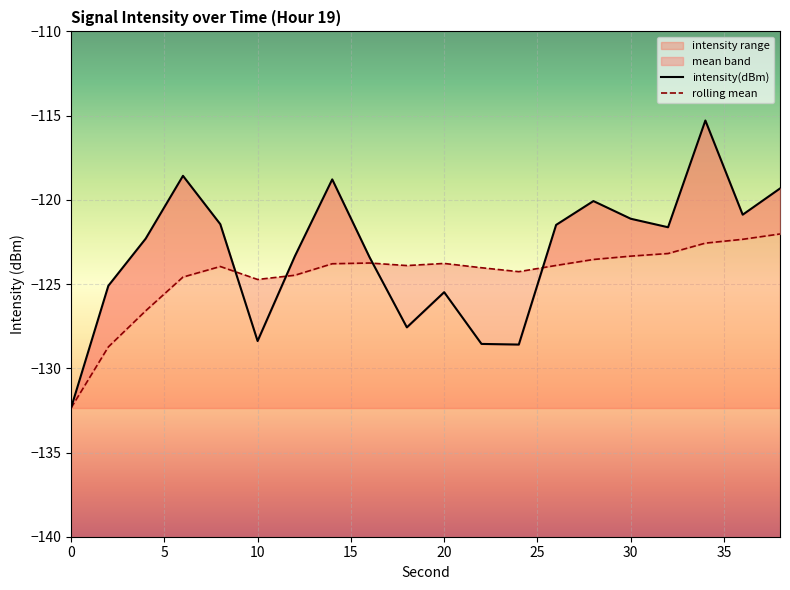

What is the lowest value of the intensity range series?

-132.4